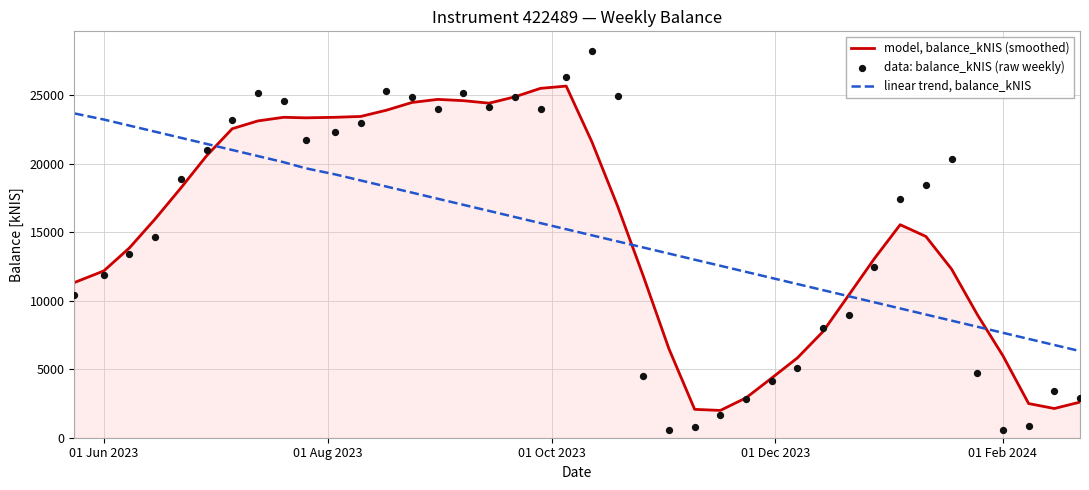

What is the maximum value for model, balance_kNIS (smoothed)?

25675.3